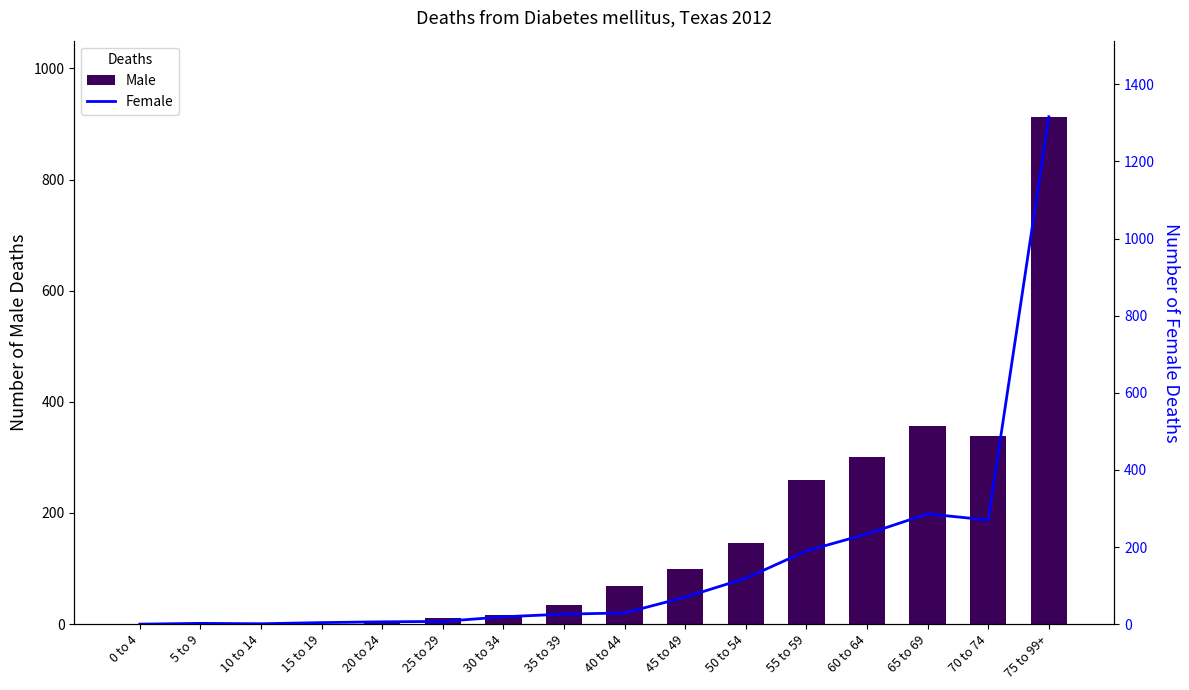

Which series has the largest total across all categories?

Female